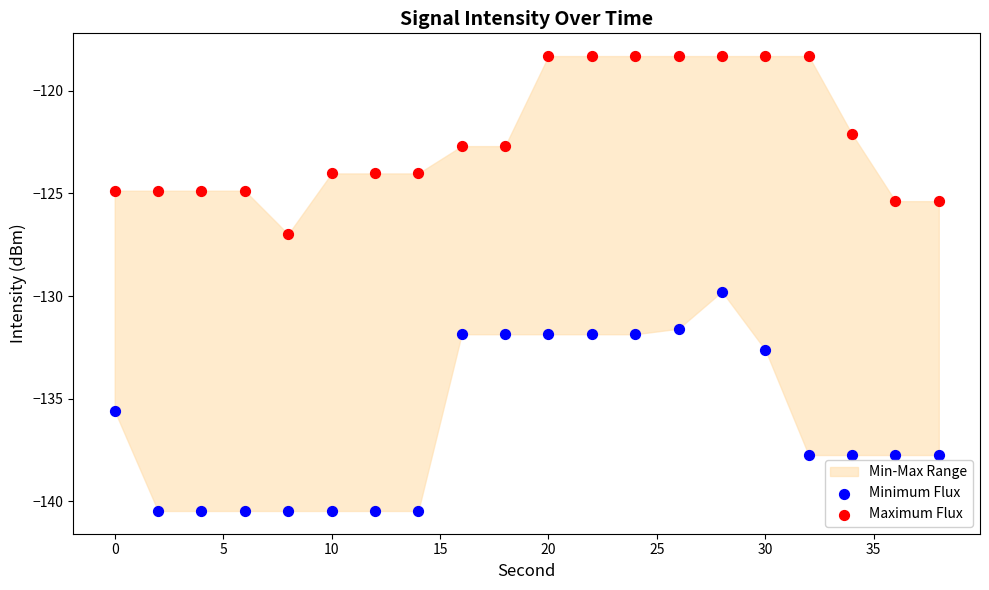

What is the X range (max minus min) for the scatter plot?

38.0